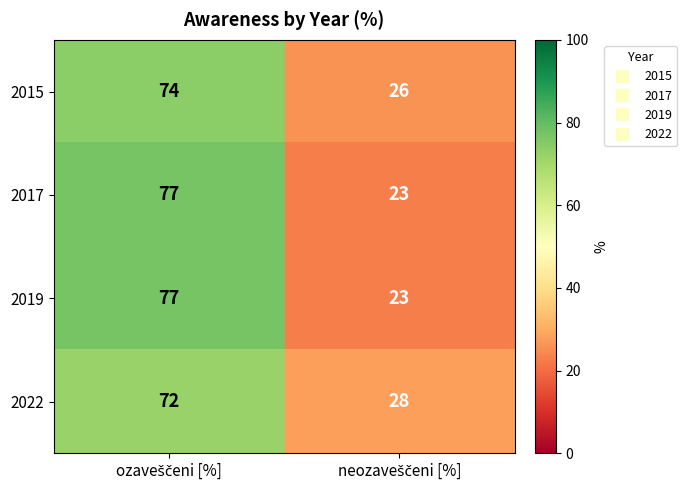

What is the average value of the 2015 series?

50